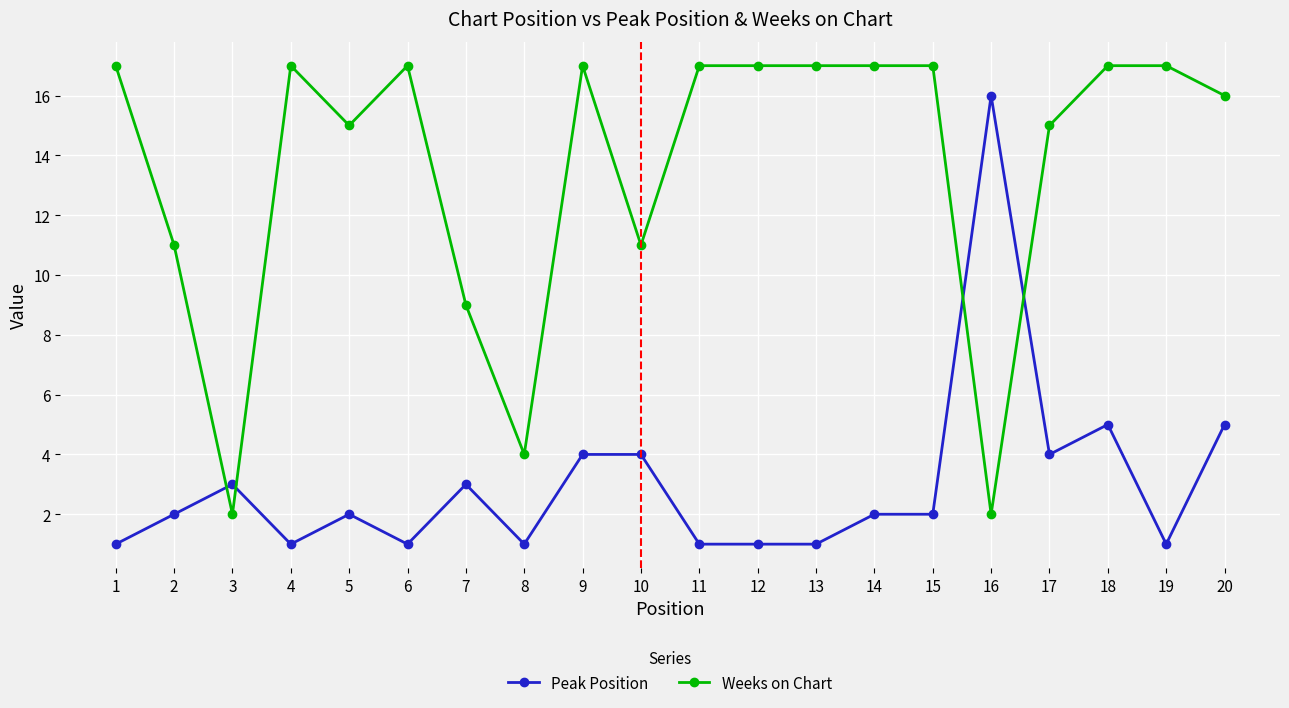

The Peak Position series shows 1 at 1. True or false?

True